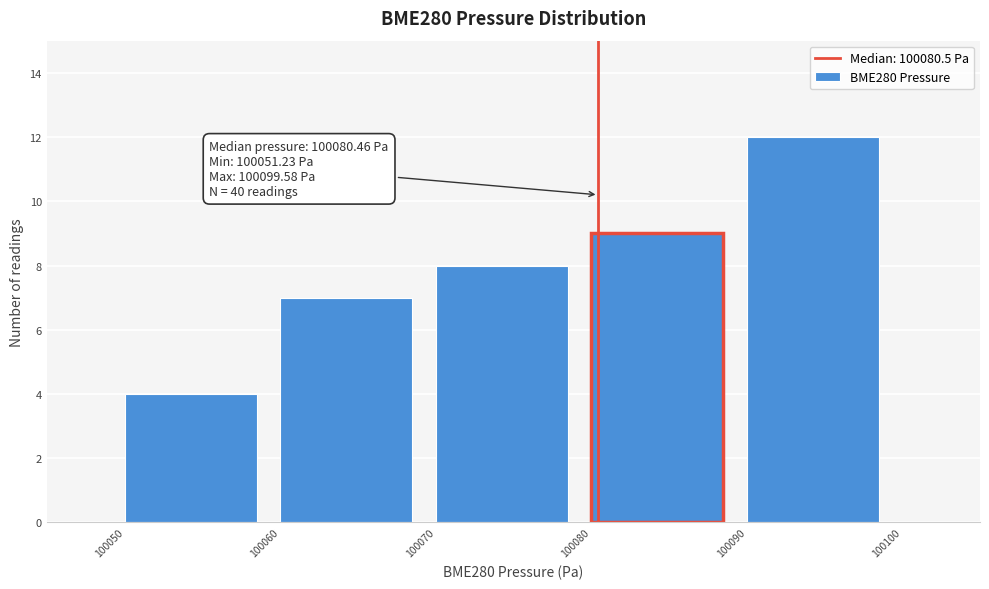

Which range on the x-axis has the tallest bar?

100090 to 100100